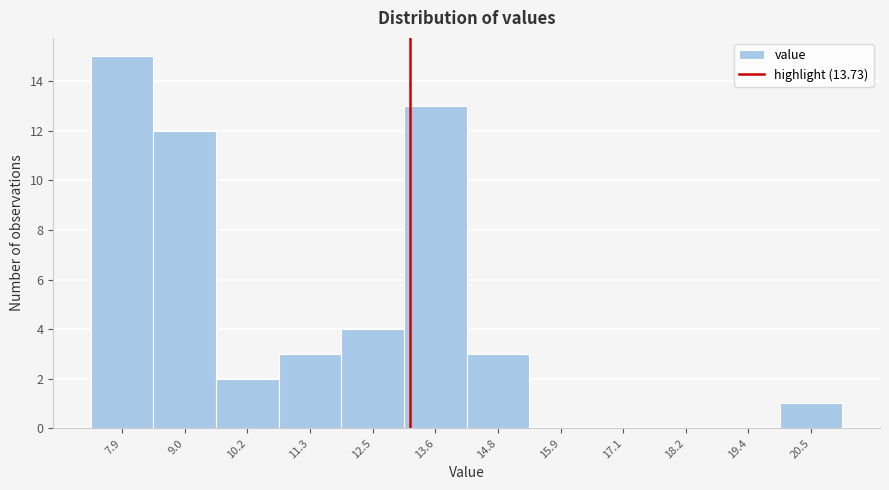

Reading left to right, transcribe all the data shown in this chart.

7.9=15	9.0=12	10.2=2	11.3=3	12.5=4	13.6=13	14.8=3	15.9=0	17.1=0	18.2=0	19.4=0	20.5=1